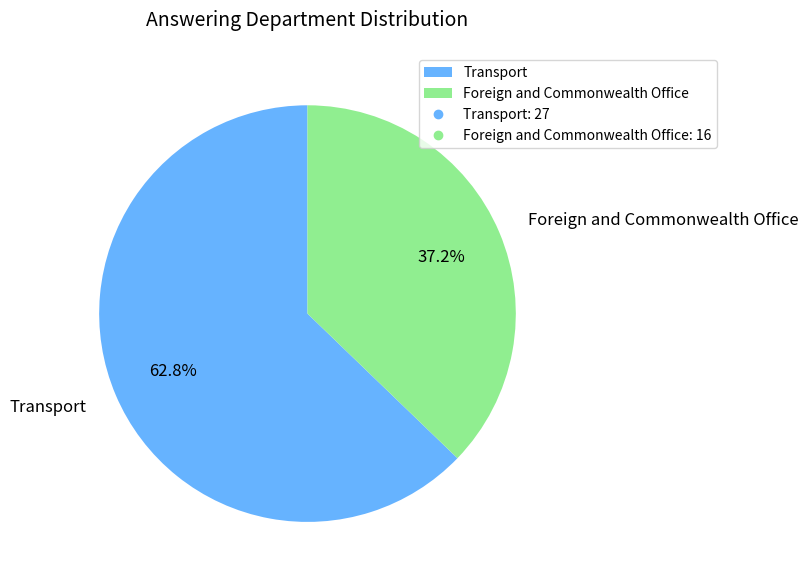

To the nearest percent, what percentage of the pie is Transport?

63%